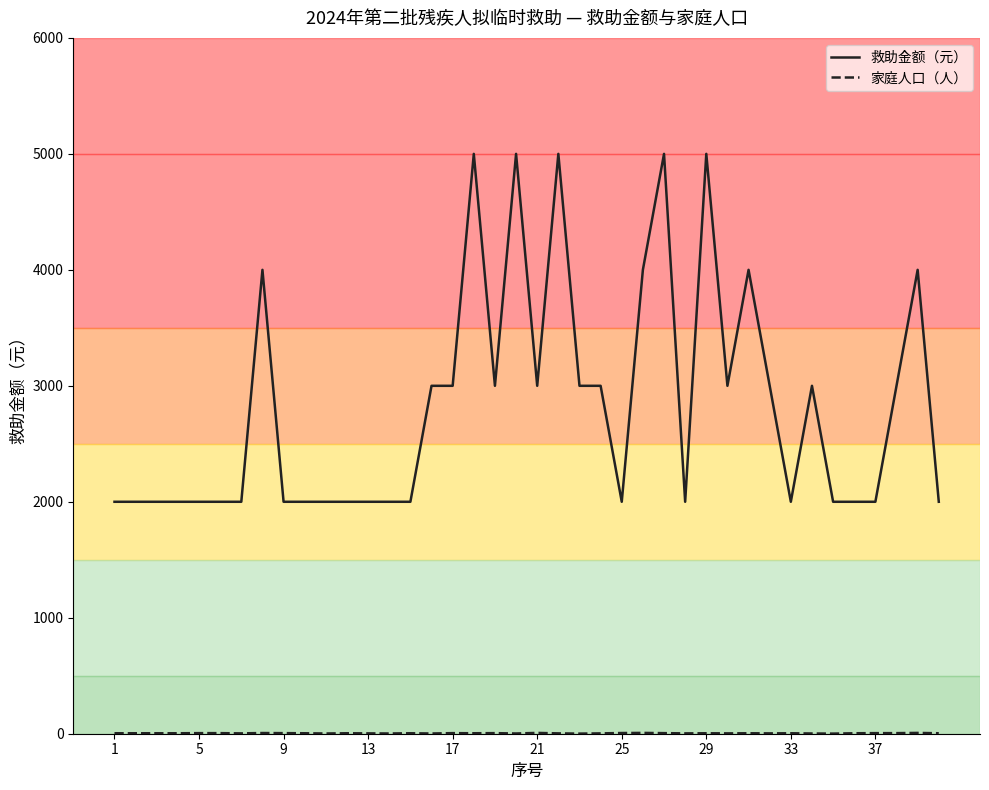

What is the maximum value shown in the chart?

5000